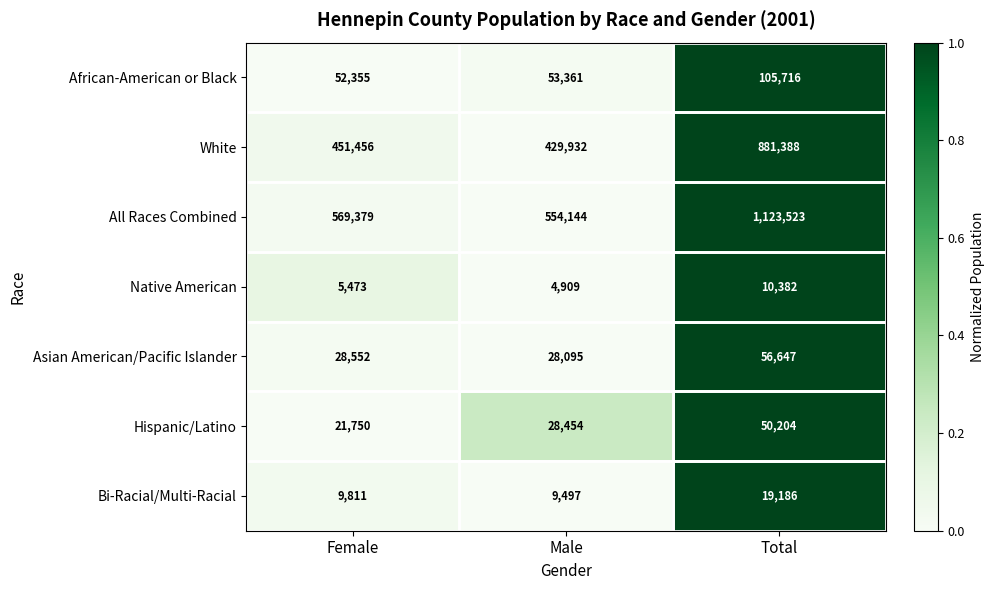

What is the total value across all series at Male?

1108392